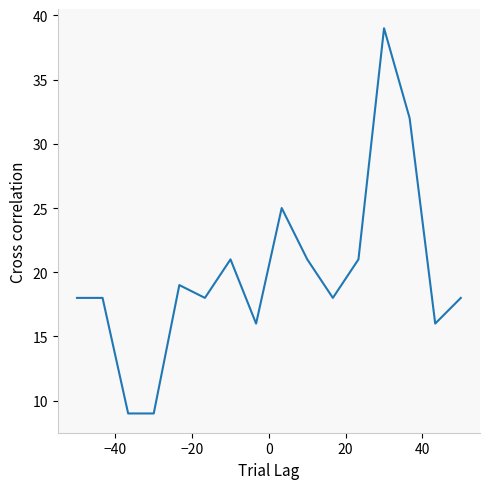

What is the difference between the maximum and minimum values?

30